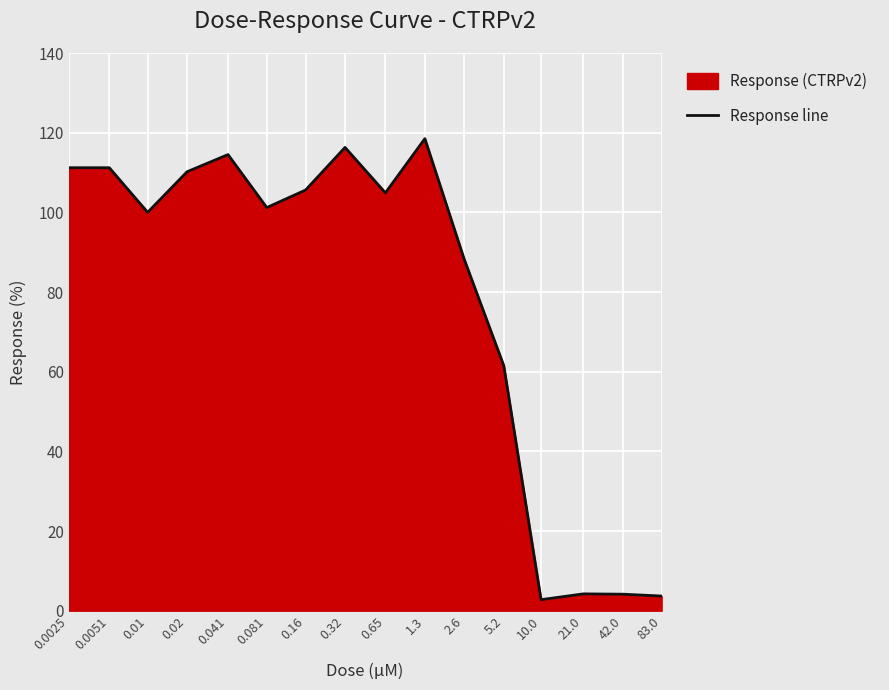

Read the value at 21.0.

4.2